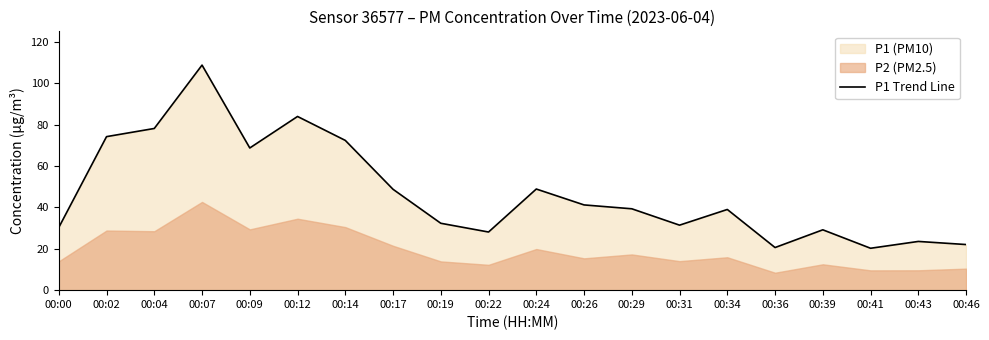

The value at 00:41 is 5.8. True or false?

False